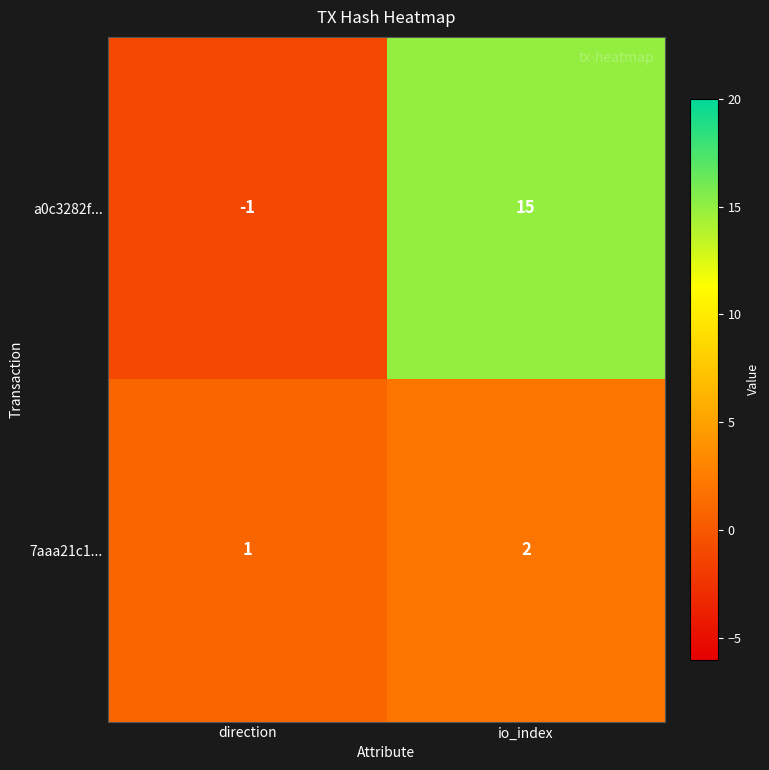

Is the value of 7aaa21c1... at direction greater than the value of a0c3282f... at io_index?

No